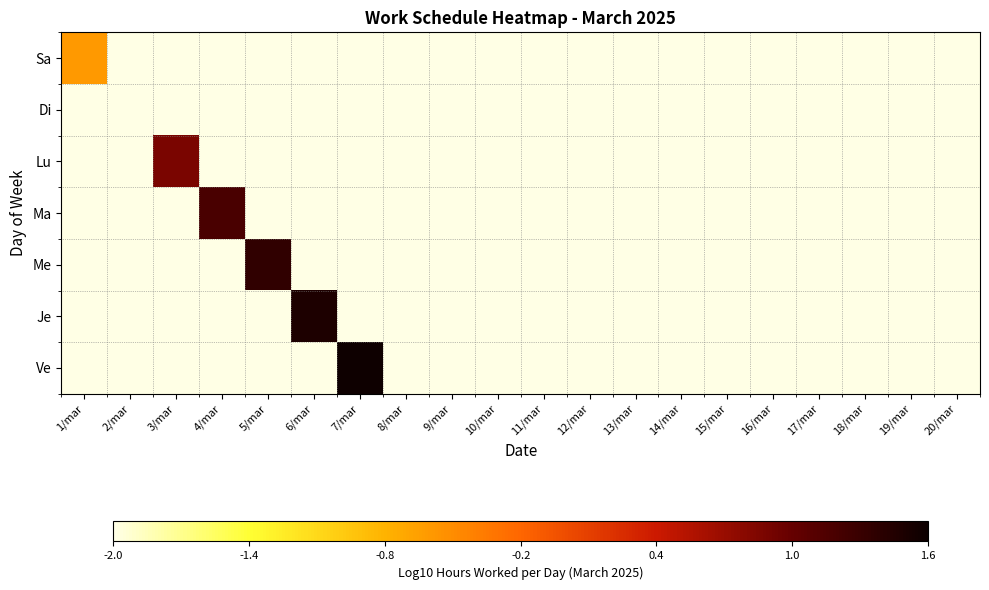

Reading right to left, extract all data points from this chart.

Sa: 20/mar=-2.0	19/mar=-2.0	18/mar=-2.0	17/mar=-2.0	16/mar=-2.0	15/mar=-2.0	14/mar=-2.0	13/mar=-2.0	12/mar=-2.0	11/mar=-2.0	10/mar=-2.0	9/mar=-2.0	8/mar=-2.0	7/mar=-2.0	6/mar=-2.0	5/mar=-2.0	4/mar=-2.0	3/mar=-2.0	2/mar=-2.0	1/mar=-0.6
Di: 20/mar=-2.0	19/mar=-2.0	18/mar=-2.0	17/mar=-2.0	16/mar=-2.0	15/mar=-2.0	14/mar=-2.0	13/mar=-2.0	12/mar=-2.0	11/mar=-2.0	10/mar=-2.0	9/mar=-2.0	8/mar=-2.0	7/mar=-2.0	6/mar=-2.0	5/mar=-2.0	4/mar=-2.0	3/mar=-2.0	2/mar=-2.0	1/mar=-2.0
Lu: 20/mar=-2.0	19/mar=-2.0	18/mar=-2.0	17/mar=-2.0	16/mar=-2.0	15/mar=-2.0	14/mar=-2.0	13/mar=-2.0	12/mar=-2.0	11/mar=-2.0	10/mar=-2.0	9/mar=-2.0	8/mar=-2.0	7/mar=-2.0	6/mar=-2.0	5/mar=-2.0	4/mar=-2.0	3/mar=0.9	2/mar=-2.0	1/mar=-2.0
Ma: 20/mar=-2.0	19/mar=-2.0	18/mar=-2.0	17/mar=-2.0	16/mar=-2.0	15/mar=-2.0	14/mar=-2.0	13/mar=-2.0	12/mar=-2.0	11/mar=-2.0	10/mar=-2.0	9/mar=-2.0	8/mar=-2.0	7/mar=-2.0	6/mar=-2.0	5/mar=-2.0	4/mar=1.2	3/mar=-2.0	2/mar=-2.0	1/mar=-2.0
Me: 20/mar=-2.0	19/mar=-2.0	18/mar=-2.0	17/mar=-2.0	16/mar=-2.0	15/mar=-2.0	14/mar=-2.0	13/mar=-2.0	12/mar=-2.0	11/mar=-2.0	10/mar=-2.0	9/mar=-2.0	8/mar=-2.0	7/mar=-2.0	6/mar=-2.0	5/mar=1.4	4/mar=-2.0	3/mar=-2.0	2/mar=-2.0	1/mar=-2.0
Je: 20/mar=-2.0	19/mar=-2.0	18/mar=-2.0	17/mar=-2.0	16/mar=-2.0	15/mar=-2.0	14/mar=-2.0	13/mar=-2.0	12/mar=-2.0	11/mar=-2.0	10/mar=-2.0	9/mar=-2.0	8/mar=-2.0	7/mar=-2.0	6/mar=1.5	5/mar=-2.0	4/mar=-2.0	3/mar=-2.0	2/mar=-2.0	1/mar=-2.0
Ve: 20/mar=-2.0	19/mar=-2.0	18/mar=-2.0	17/mar=-2.0	16/mar=-2.0	15/mar=-2.0	14/mar=-2.0	13/mar=-2.0	12/mar=-2.0	11/mar=-2.0	10/mar=-2.0	9/mar=-2.0	8/mar=-2.0	7/mar=1.6	6/mar=-2.0	5/mar=-2.0	4/mar=-2.0	3/mar=-2.0	2/mar=-2.0	1/mar=-2.0